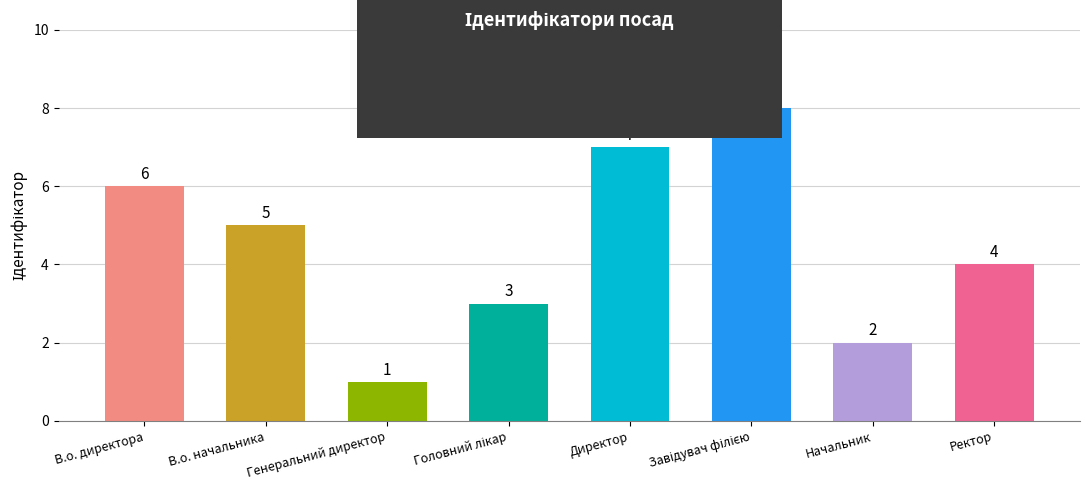

What is the sum of all values?

36